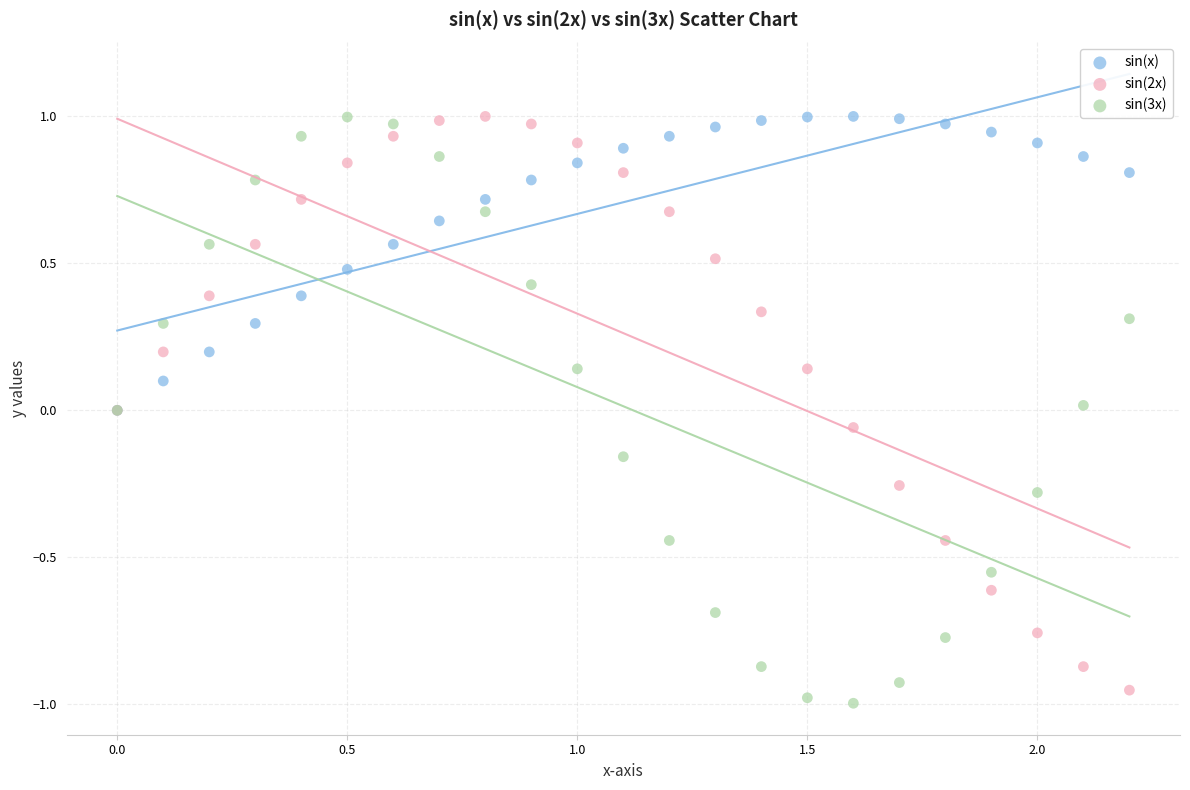

What are all the series names shown in the legend?

sin(x), sin(2x), sin(3x)